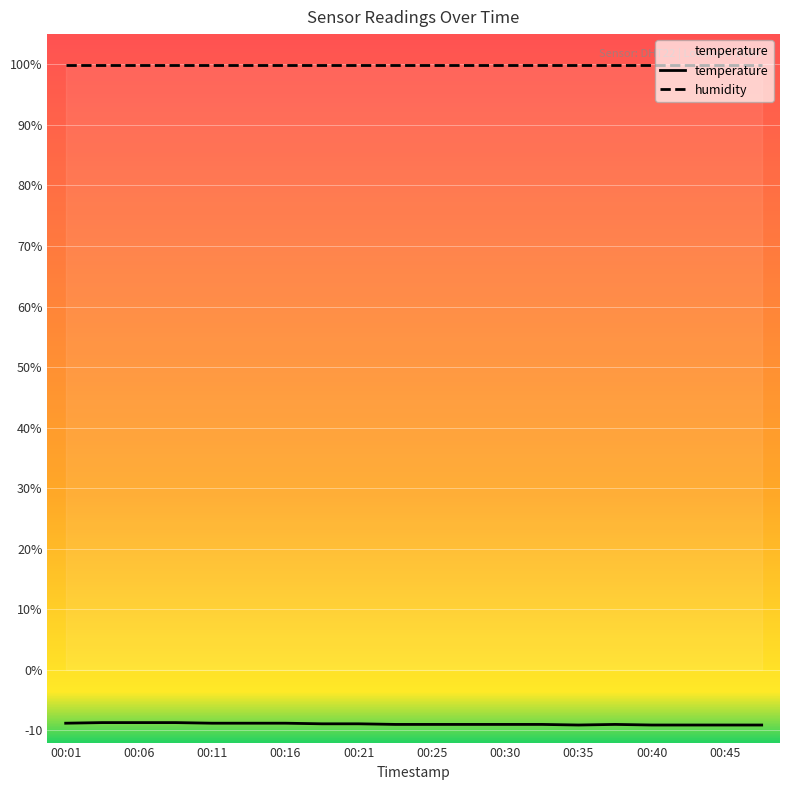

How many data points are less than -9?

5